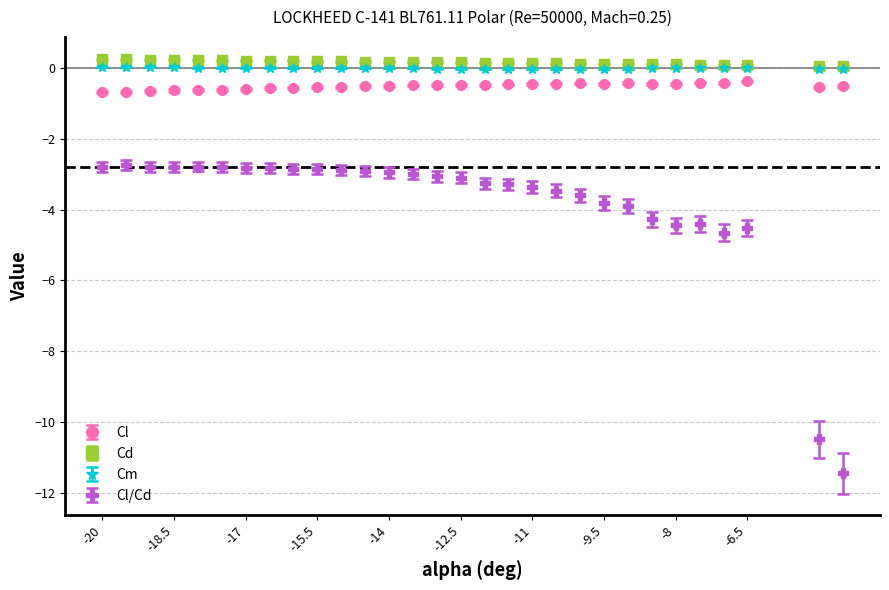

True or false: Cl and Cm cross at least once.

False